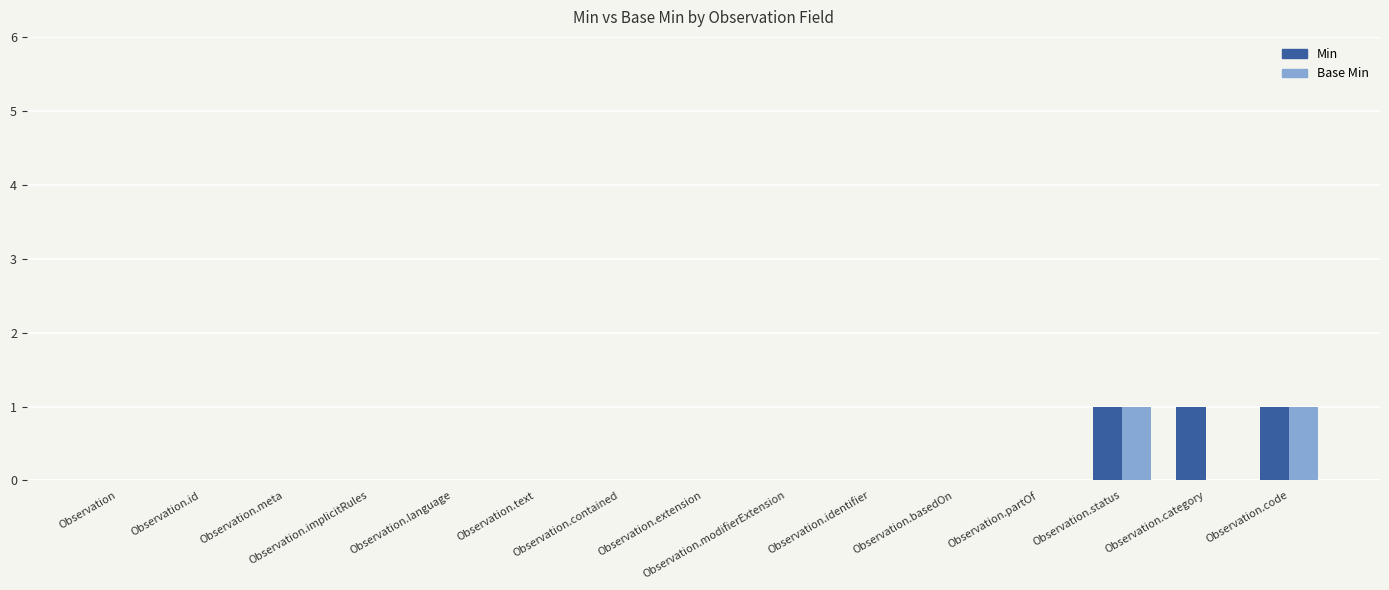

Count the number of data series in this chart.

2